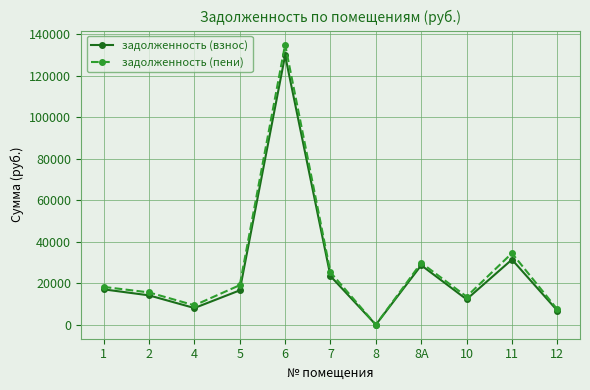

What is the difference between the задолженность (пени) values at 1 and 2?

2657.3